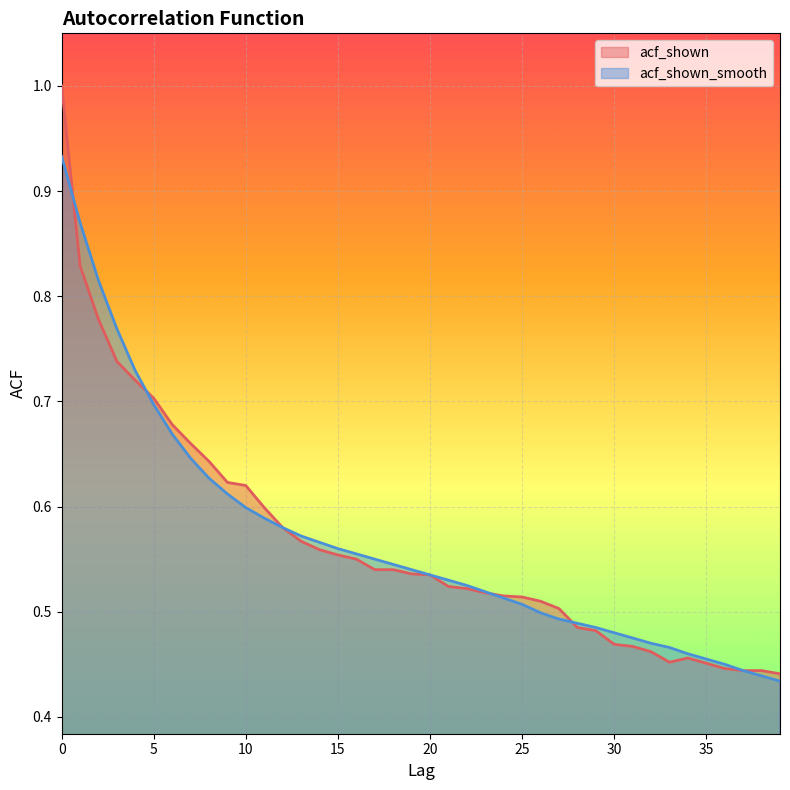

Reading right to left, what are all the values shown in this chart?

acf_shown: 0.4	0.4	0.4	0.4	0.5	0.5	0.5	0.5	0.5	0.5	0.5	0.5	0.5	0.5	0.5	0.5	0.5	0.5	0.5	0.5	0.5	0.5	0.5	0.6	0.6	0.6	0.6	0.6	0.6	0.6	0.6	0.6	0.7	0.7	0.7	0.7	0.7	0.8	0.8	1.0
acf_shown_smooth: 0.4	0.4	0.4	0.5	0.5	0.5	0.5	0.5	0.5	0.5	0.5	0.5	0.5	0.5	0.5	0.5	0.5	0.5	0.5	0.5	0.5	0.5	0.6	0.6	0.6	0.6	0.6	0.6	0.6	0.6	0.6	0.6	0.6	0.7	0.7	0.7	0.8	0.8	0.9	0.9